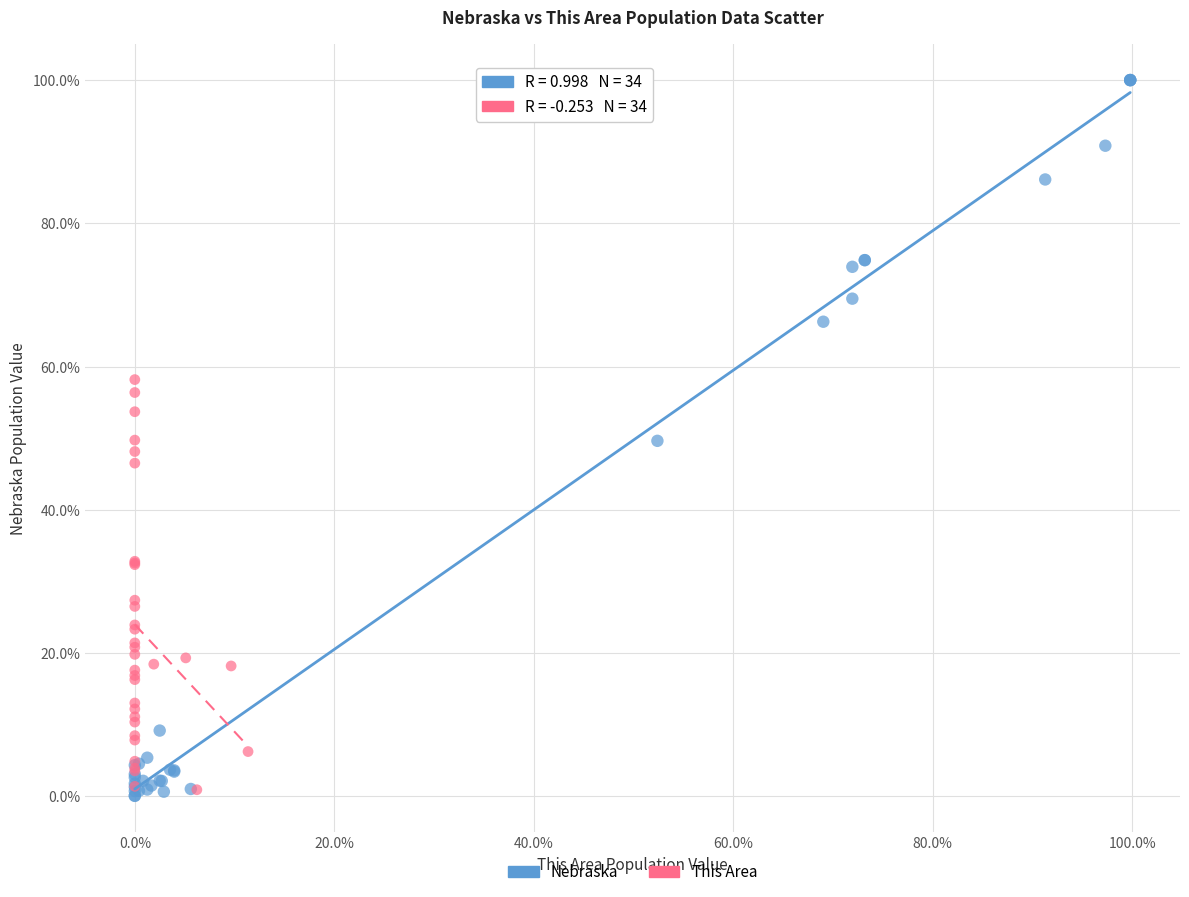

Which series has the largest Y range (max minus min)?

Nebraska